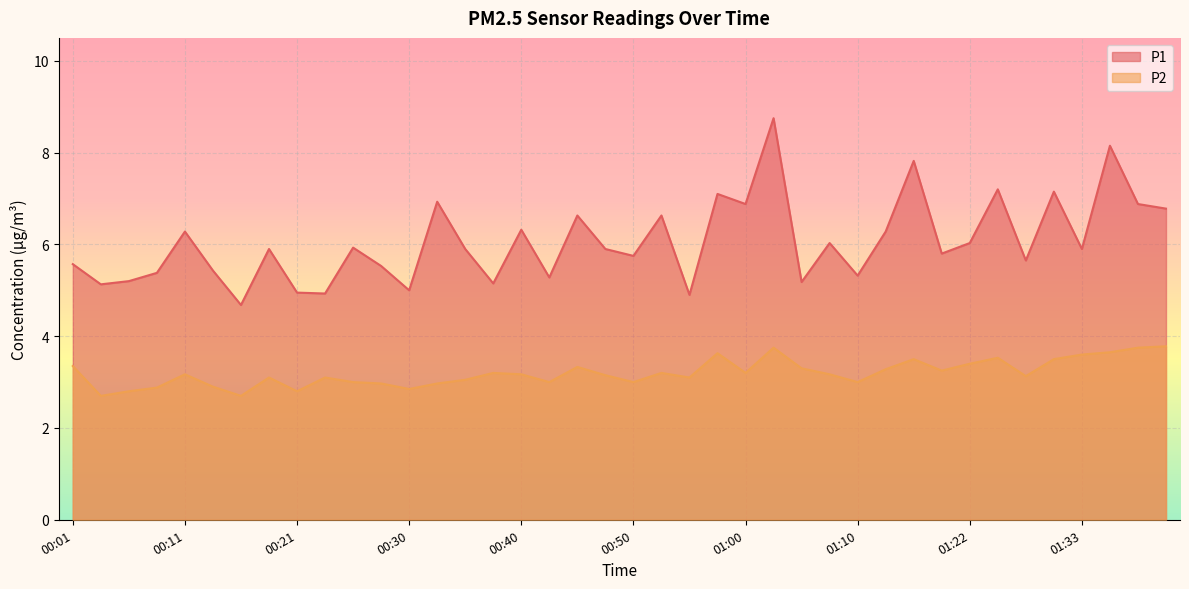

List the series in order of their overall mean, highest first.

P1, P2